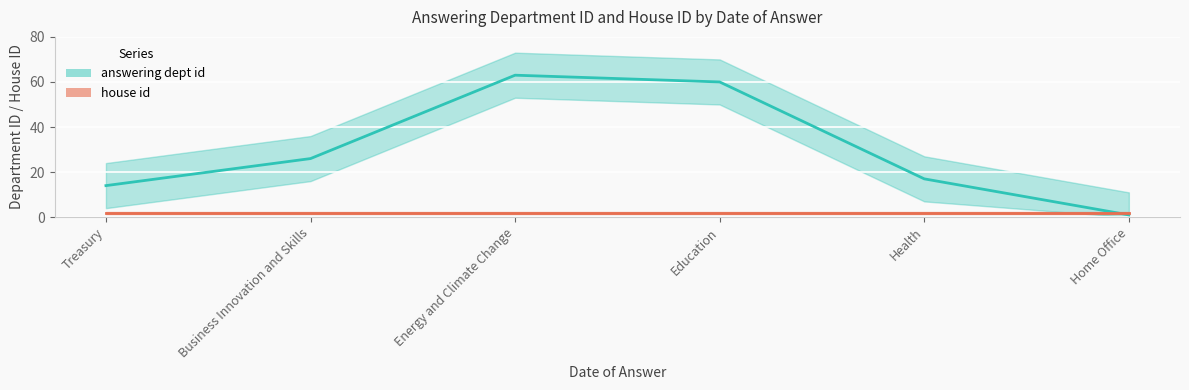

Does the chart display data point markers on the line(s)?

No